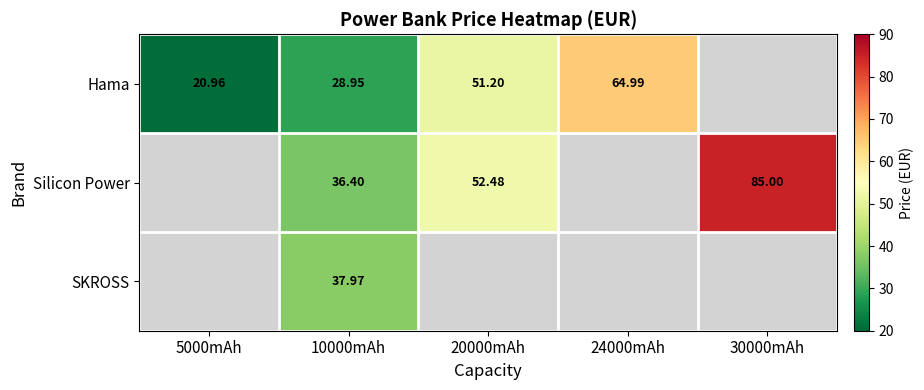

At 10000mAh, list the series in order from largest to smallest.

SKROSS, Silicon Power, Hama